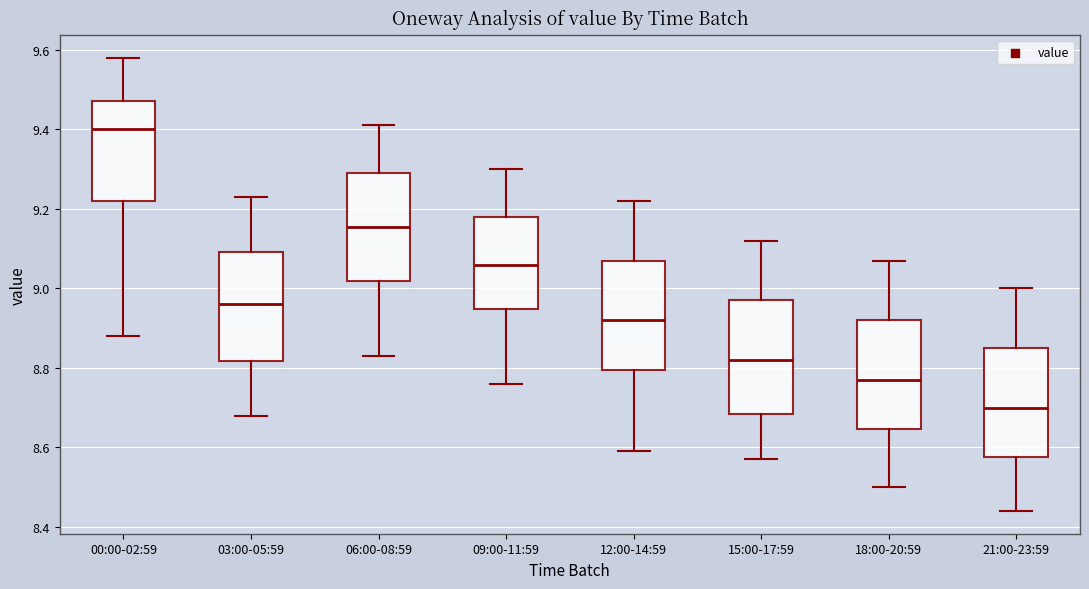

Where does the lower whisker of the box for 09:00-11:59 end on the y-axis? The values are not printed on the chart, so give them approximately, as read against the axis.

8.76